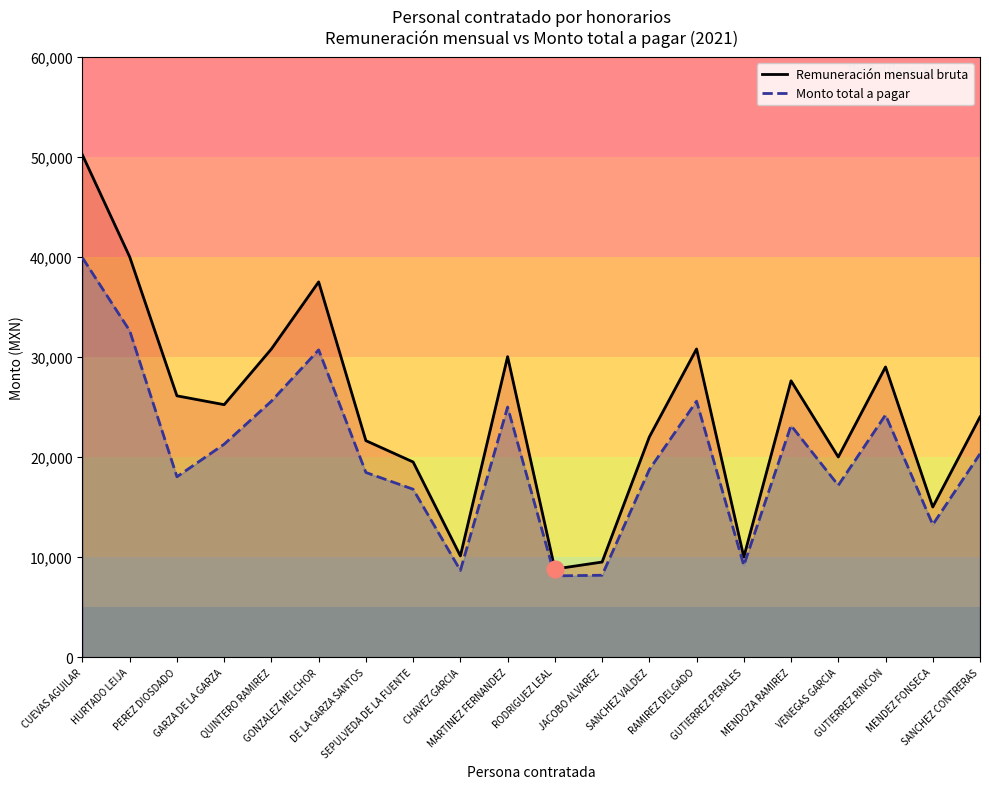

At which label does Remuneración mensual bruta reach its peak?

CUEVAS AGUILAR